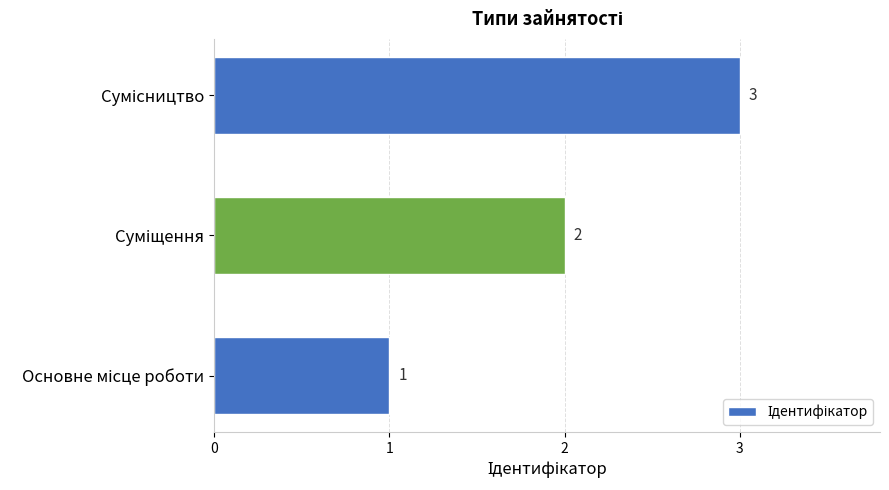

What is the average value?

2